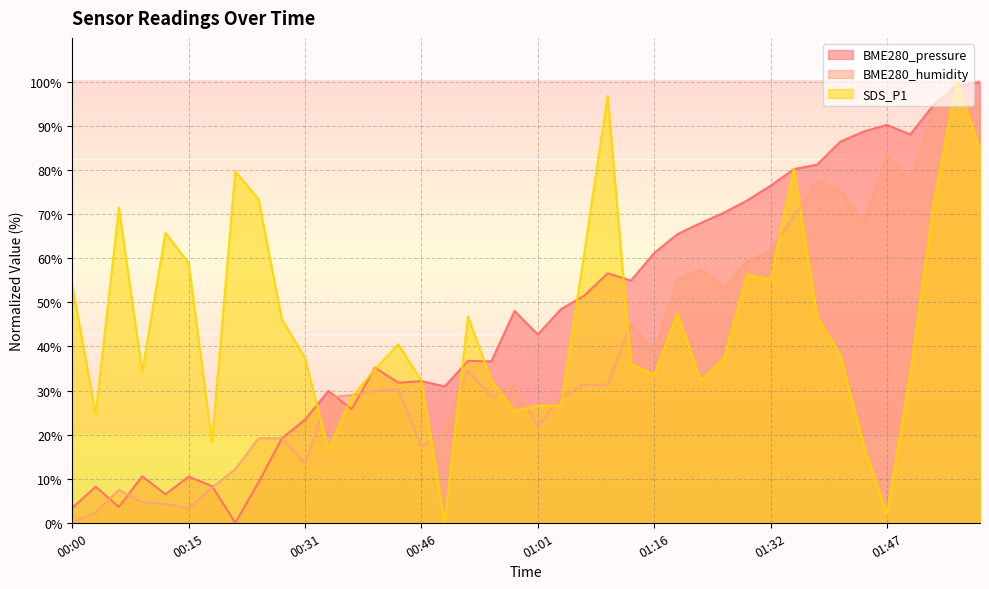

Which has a higher value, 00:25 or 01:07?

01:07